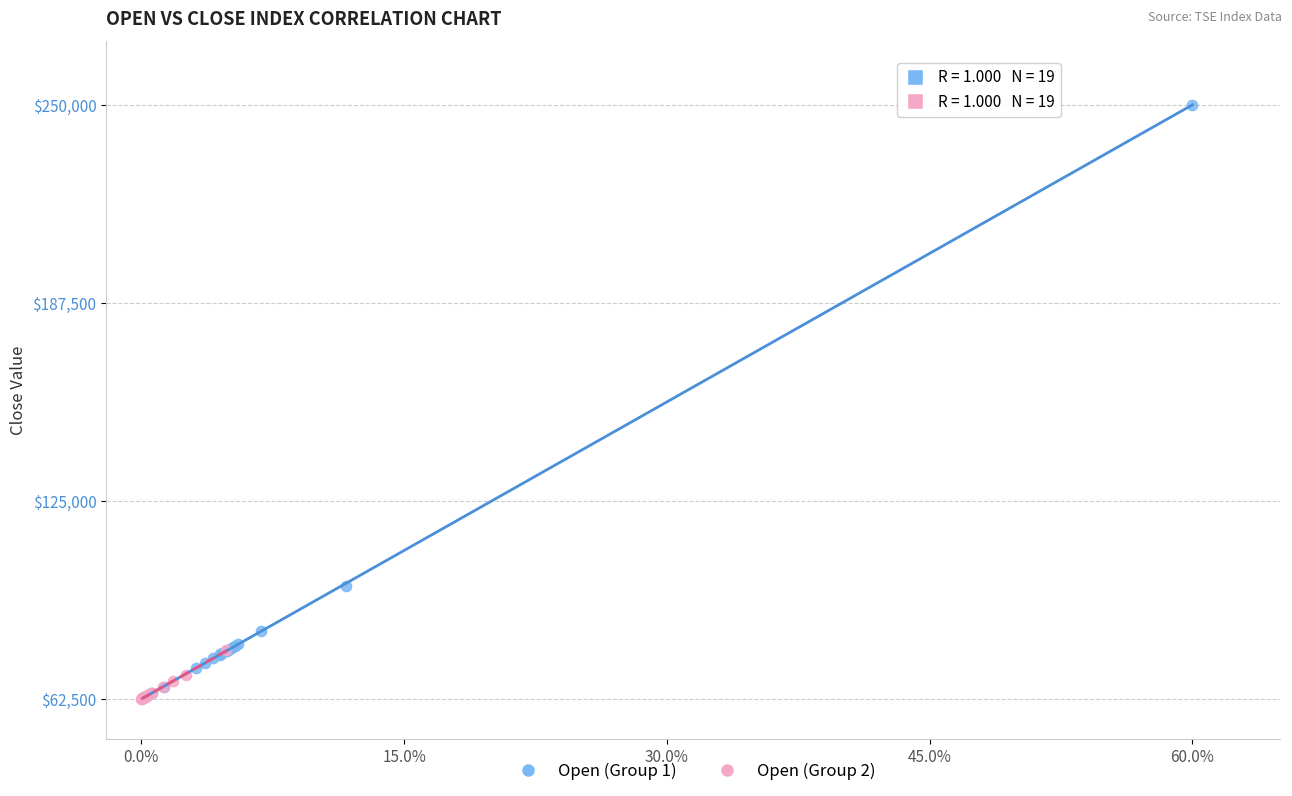

Which series has the widest spread of Y values?

Open (Group 1)